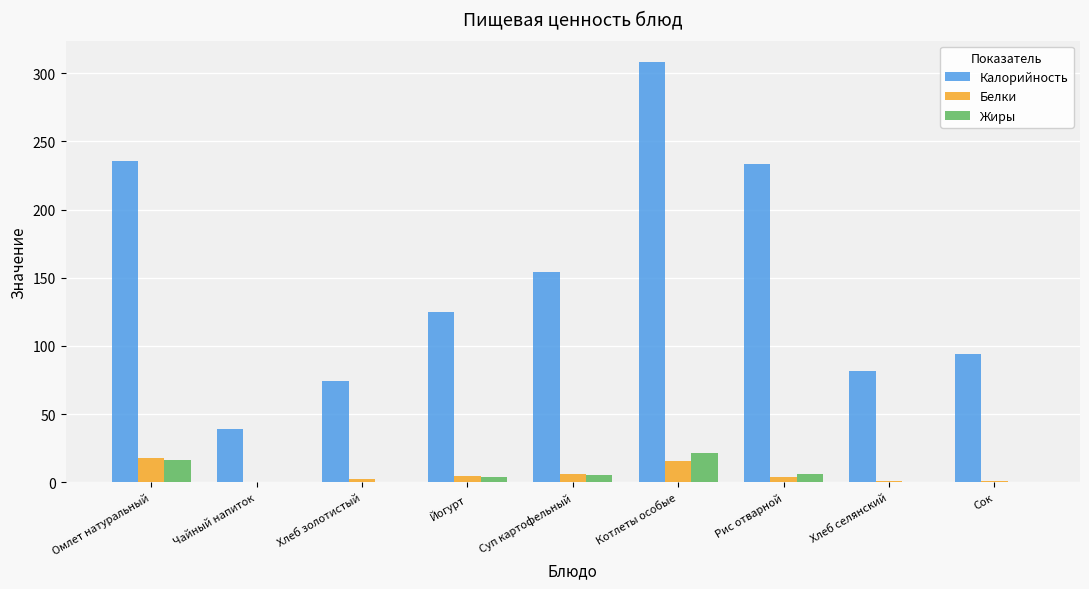

What is the highest value of the Белки series?

17.9